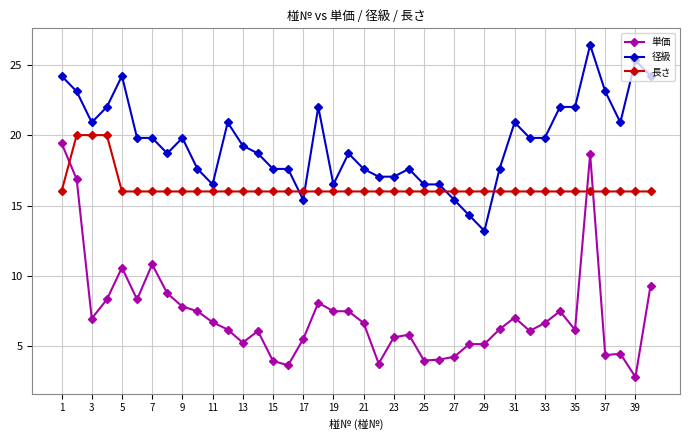

Which series has the largest range (max minus min)?

単価